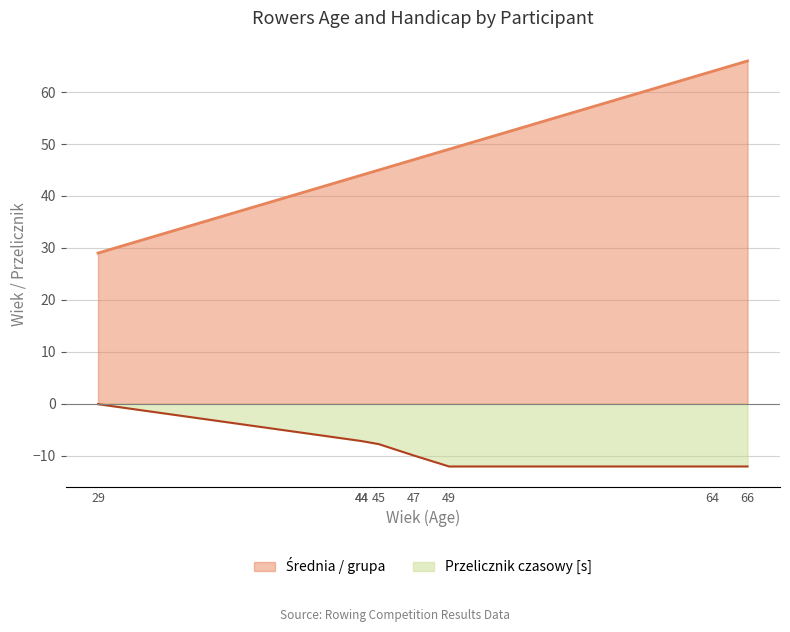

True or false: Przelicznik czasowy [s] and Średnia / grupa intersect in this chart.

False